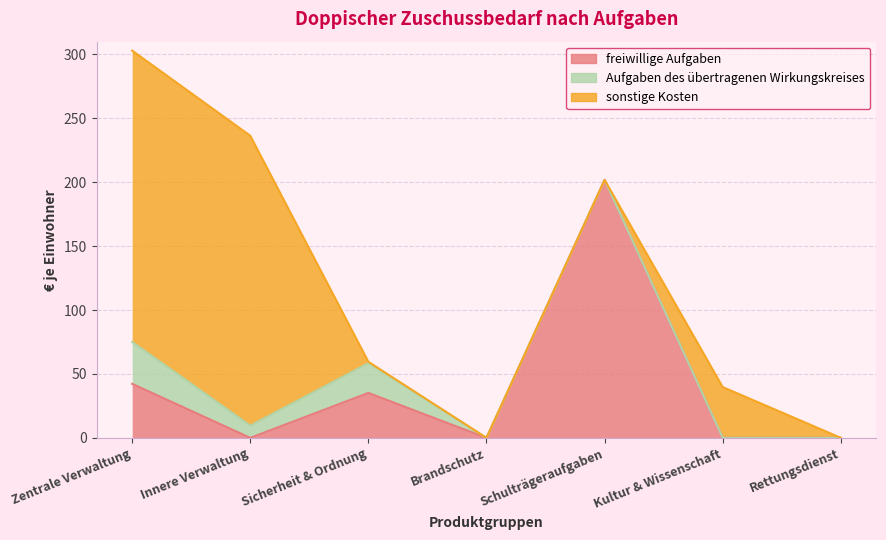

Which series has the largest total across all categories?

sonstige Kosten